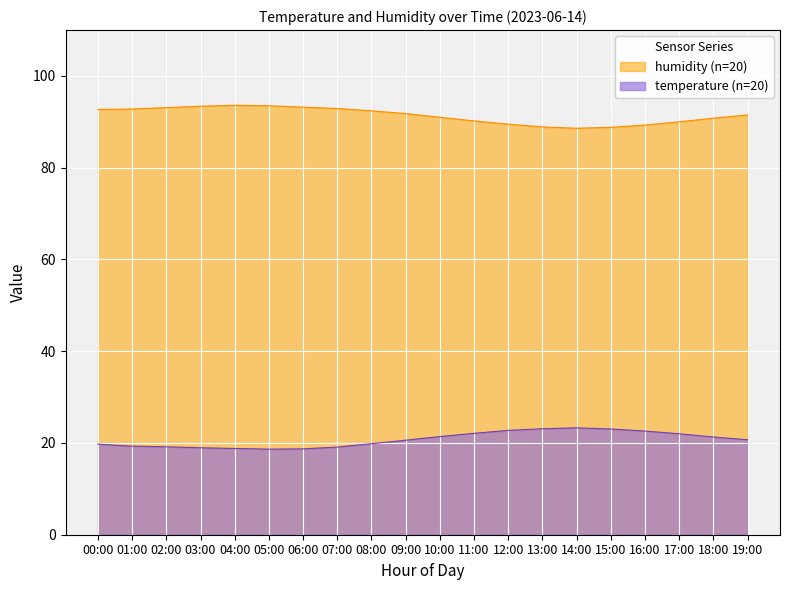

What is the maximum value shown in the chart?

93.6